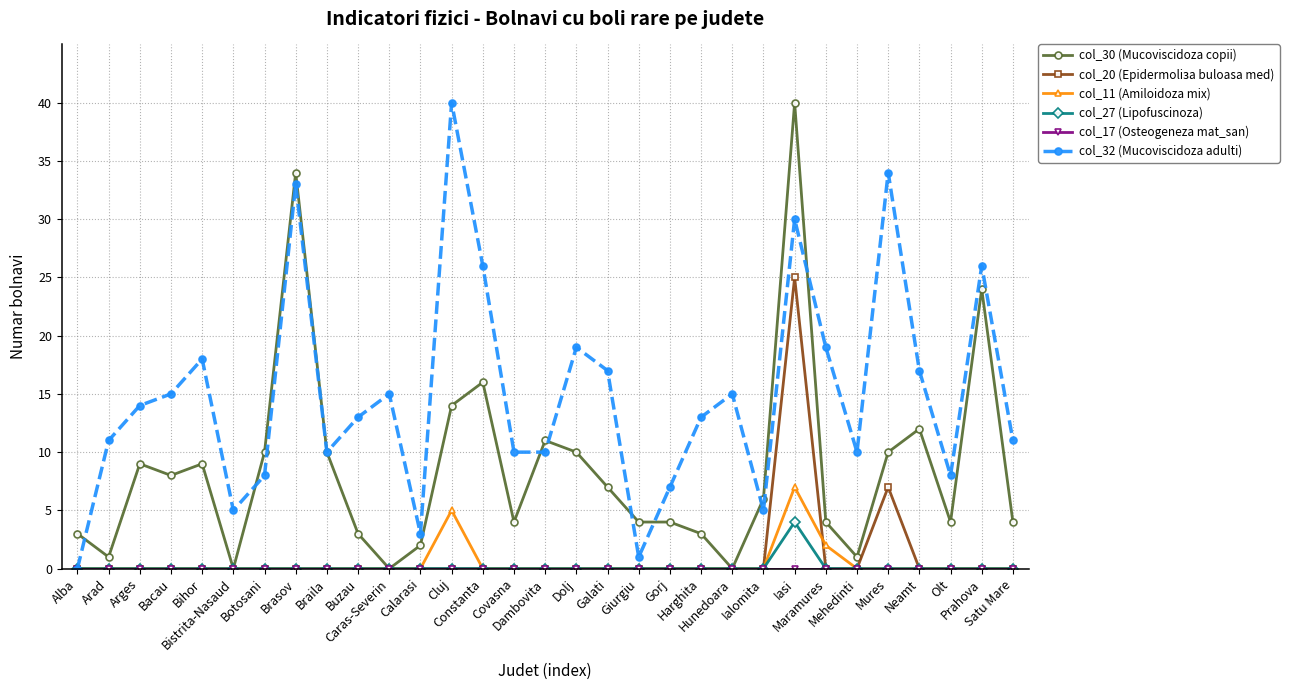

Between Buzau and Cluj, which series saw the biggest shift?

col_32 (Mucoviscidoza adulti)